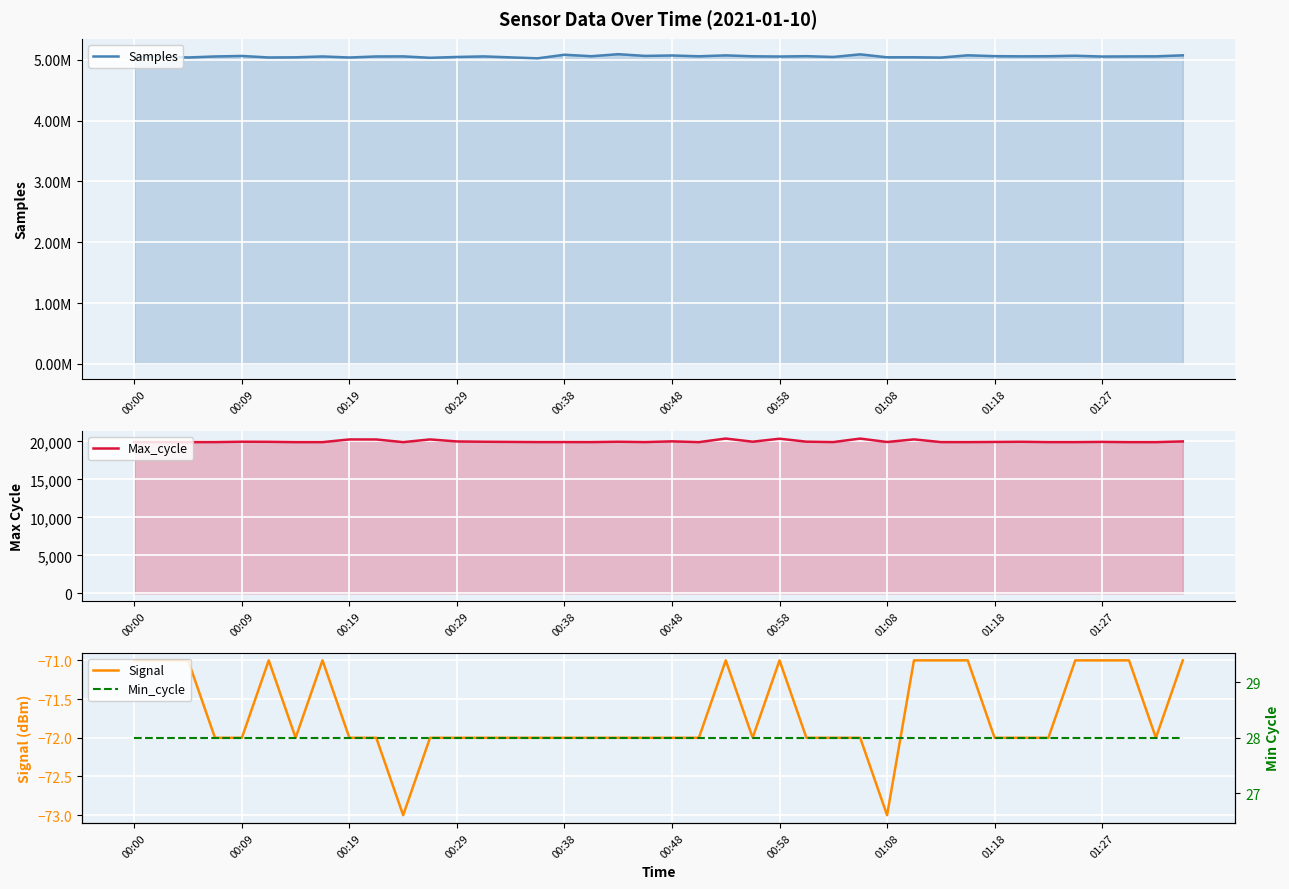

What position from the left is 35?

36